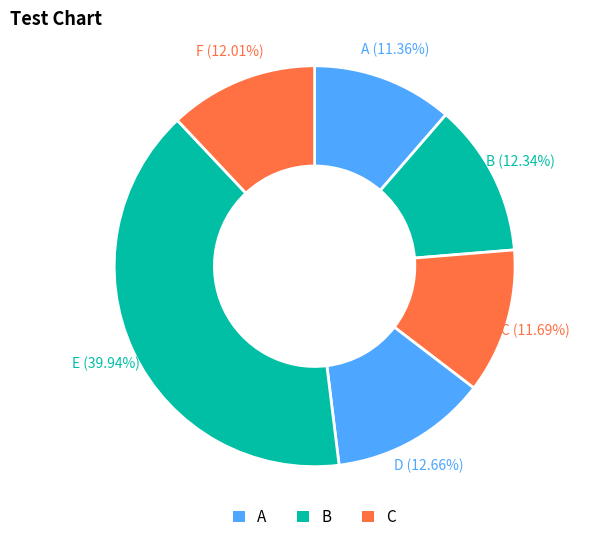

How many slices are in this pie chart?

6